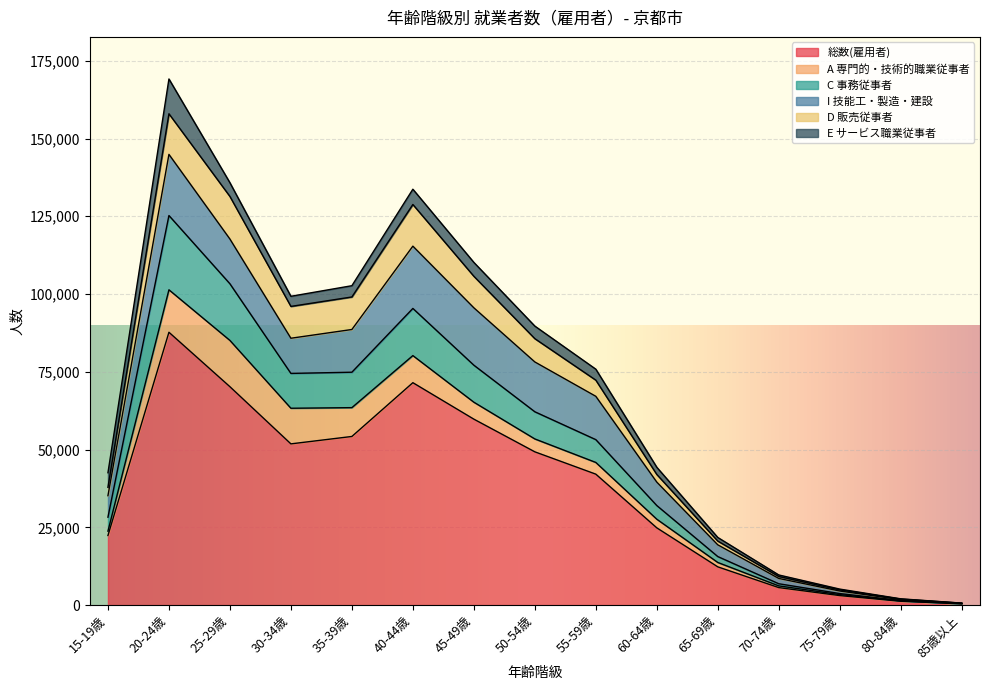

At which category is the sum across all series the highest?

20-24歳